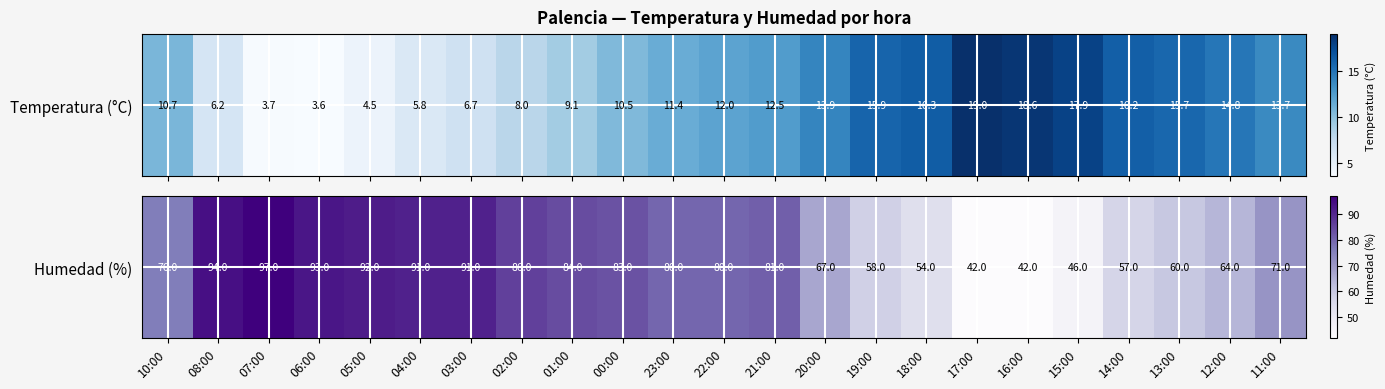

Which label corresponds to the smallest value in the chart?

17:00